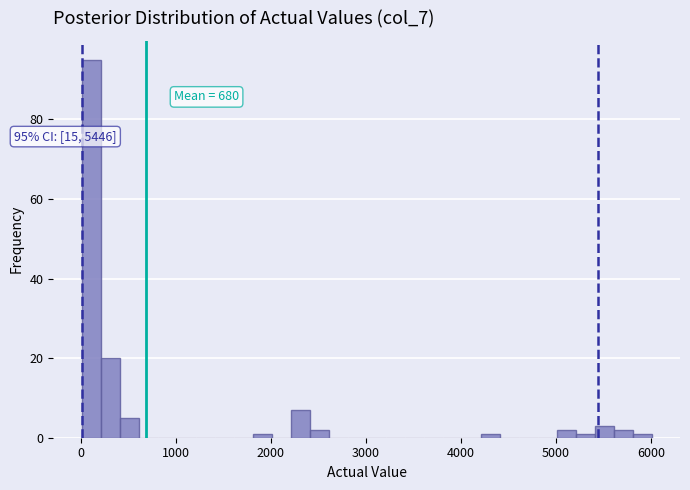

Around what value on the x-axis is the tallest bar? Give the approximate position of its centre, as read against the axis.

100